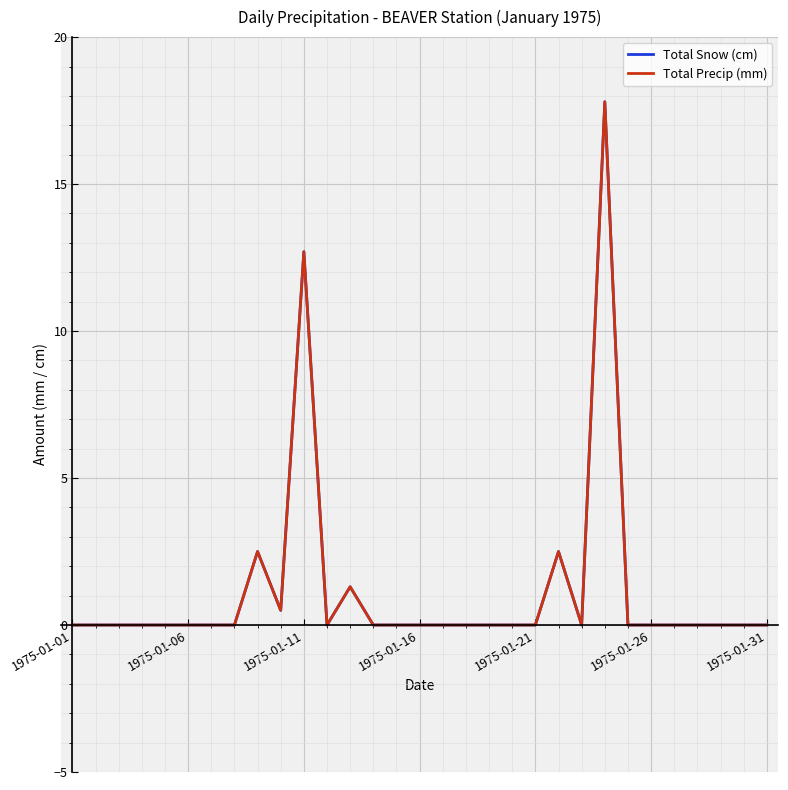

Does the chart display data point markers on the line(s)?

No